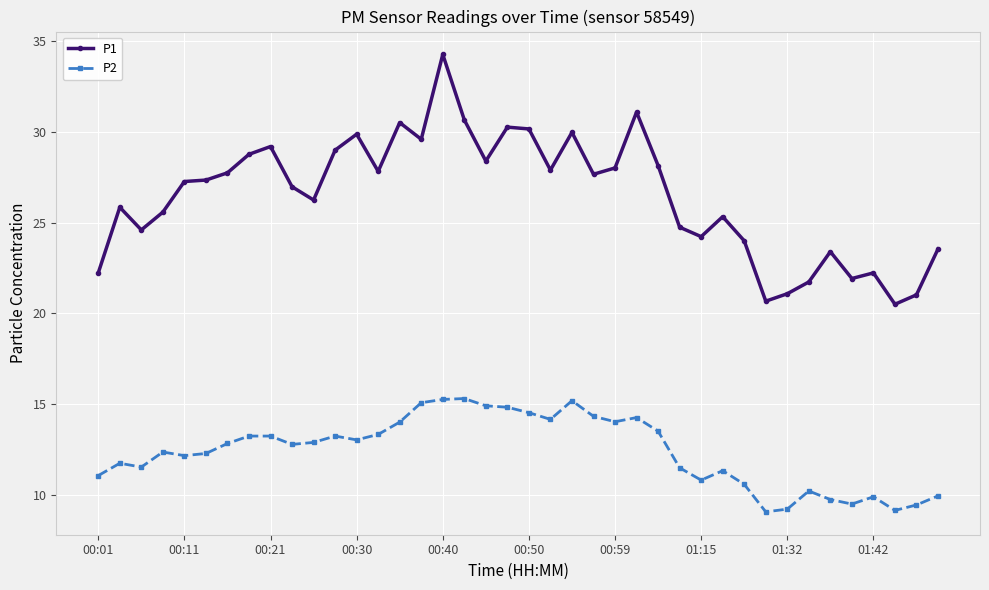

What is the smallest value displayed?

9.1